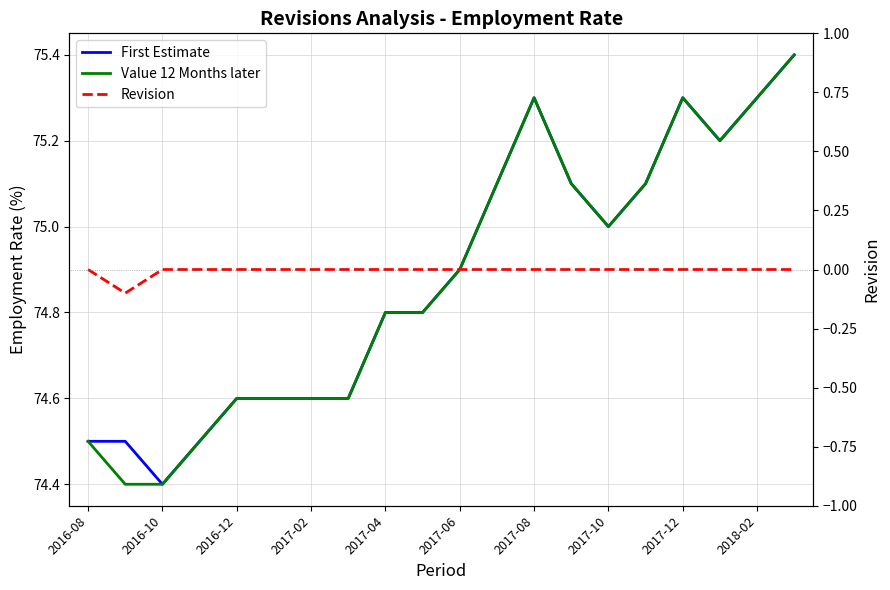

True or false: First Estimate and Revision cross at least once.

False